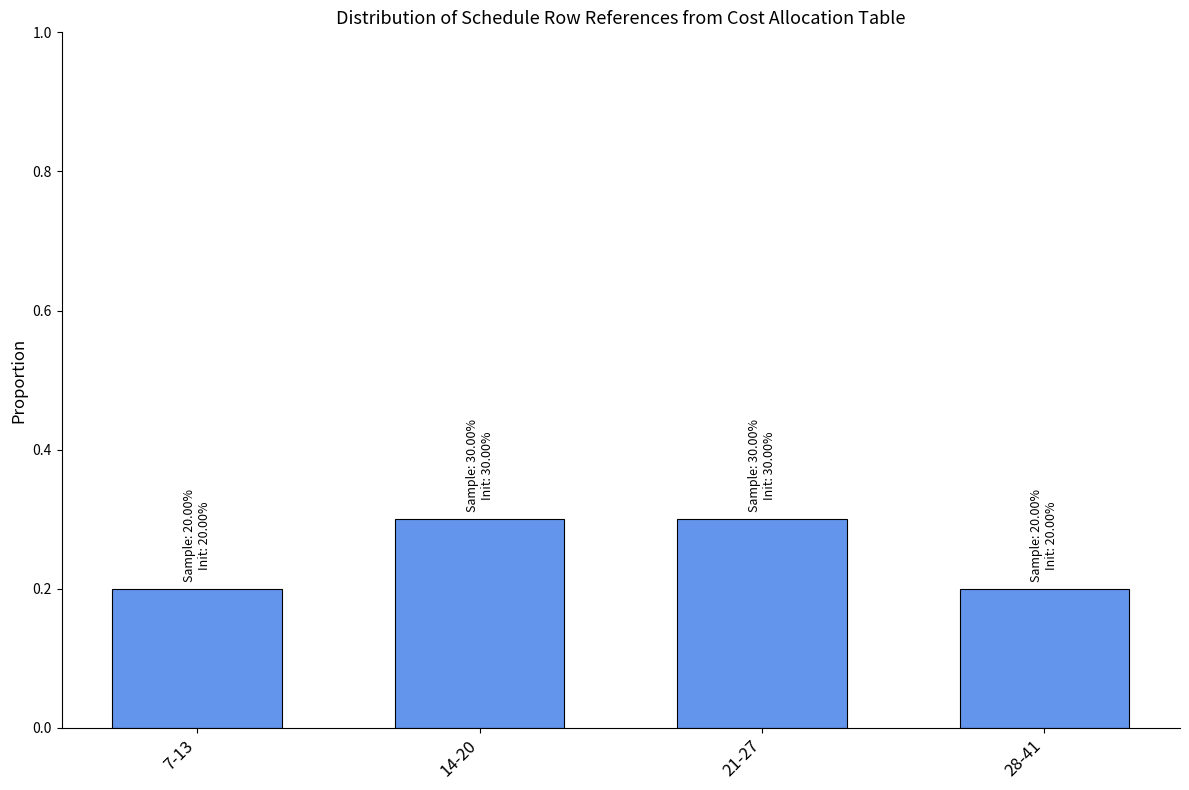

Reading right to left, transcribe all the data shown in this chart.

0.2	0.3	0.3	0.2